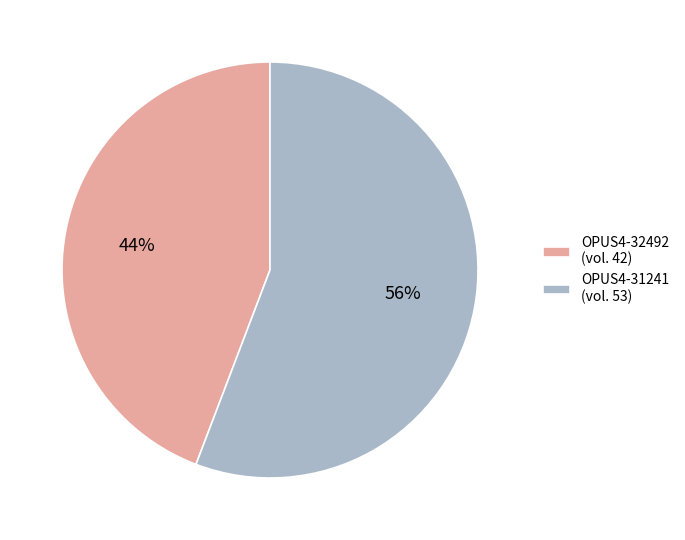

What percentage is the OPUS4-32492 slice, to the nearest percent?

44%